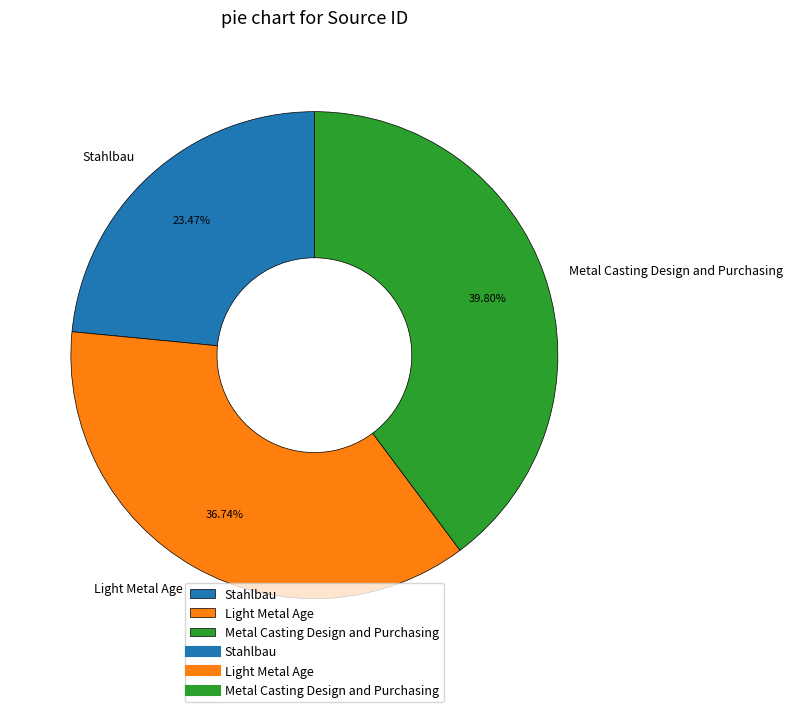

How many slices are in this pie chart?

3